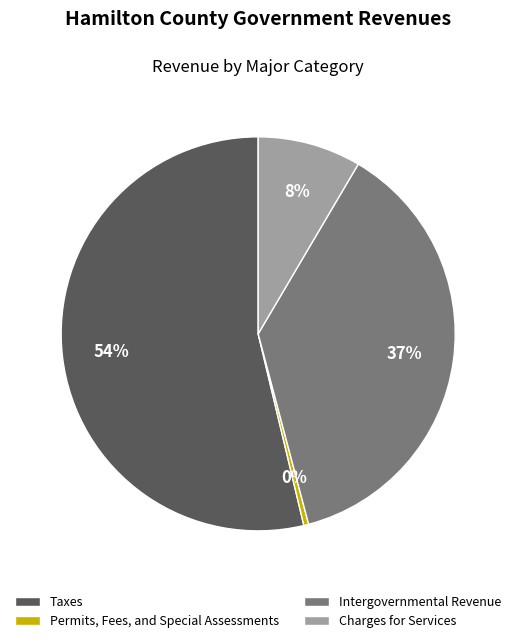

How many slices are in this pie chart?

4